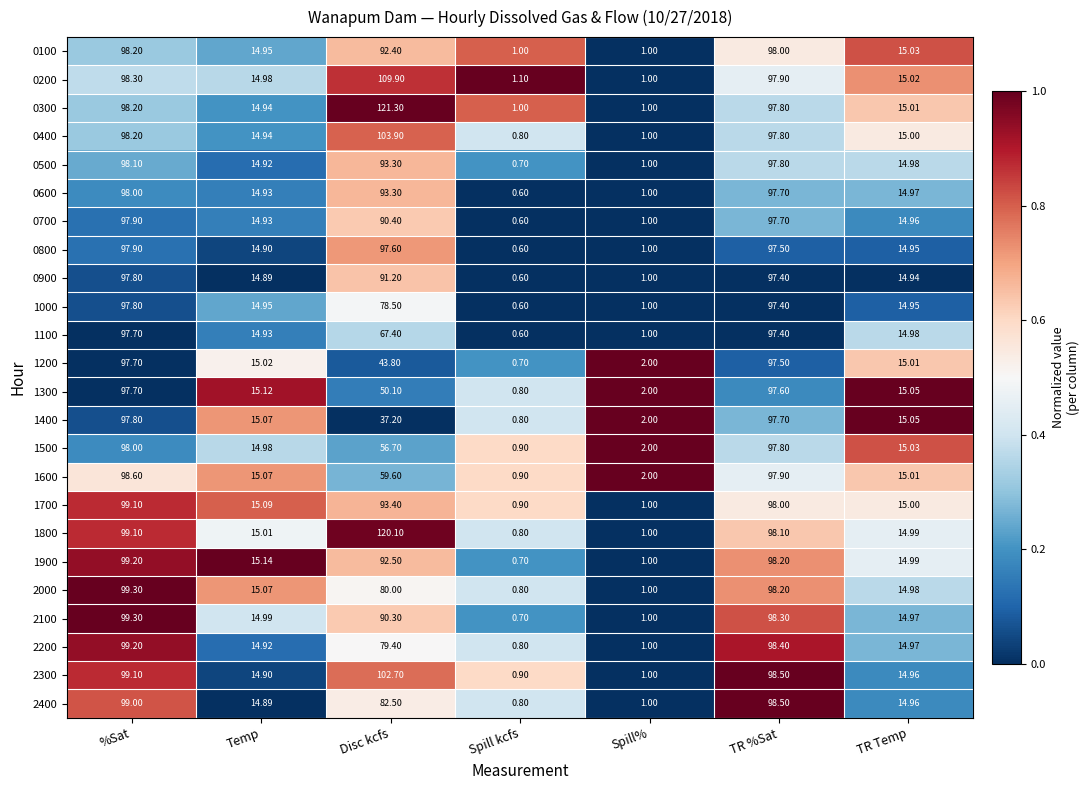

At which category is the sum across all series the highest?

%Sat